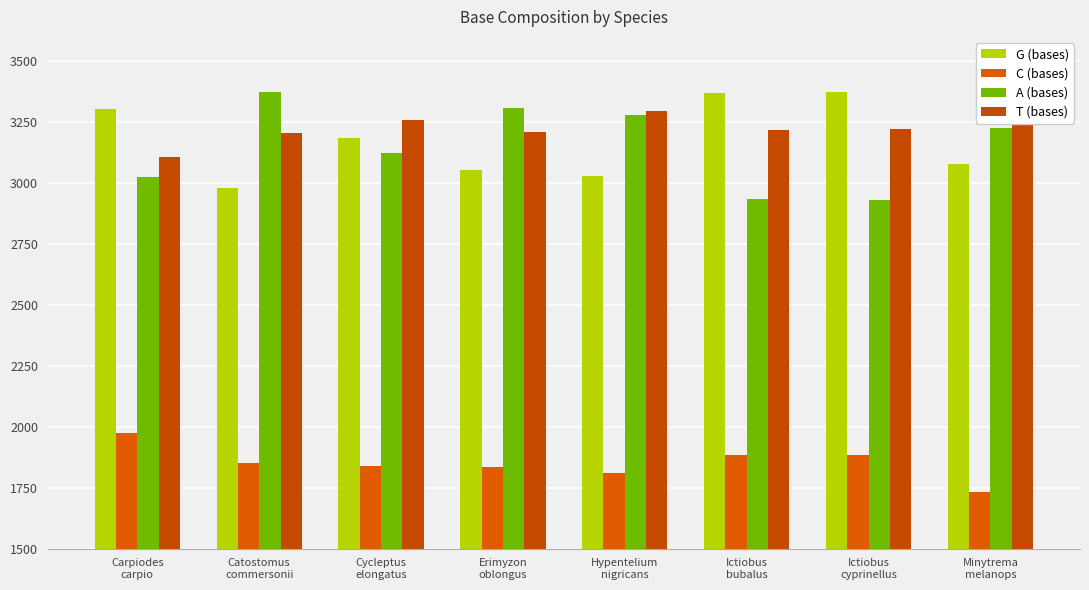

Reading left to right, what are all the values shown in this chart?

G (bases): Carpiodes
carpio=3306	Catostomus
commersonii=2981	Cycleptus
elongatus=3185	Erimyzon
oblongus=3052	Hypentelium
nigricans=3029	Ictiobus
bubalus=3369	Ictiobus
cyprinellus=3374	Minytrema
melanops=3078
C (bases): Carpiodes
carpio=1975	Catostomus
commersonii=1850	Cycleptus
elongatus=1841	Erimyzon
oblongus=1837	Hypentelium
nigricans=1810	Ictiobus
bubalus=1886	Ictiobus
cyprinellus=1884	Minytrema
melanops=1734
A (bases): Carpiodes
carpio=3026	Catostomus
commersonii=3375	Cycleptus
elongatus=3124	Erimyzon
oblongus=3310	Hypentelium
nigricans=3278	Ictiobus
bubalus=2933	Ictiobus
cyprinellus=2929	Minytrema
melanops=3227
T (bases): Carpiodes
carpio=3106	Catostomus
commersonii=3206	Cycleptus
elongatus=3257	Erimyzon
oblongus=3208	Hypentelium
nigricans=3296	Ictiobus
bubalus=3219	Ictiobus
cyprinellus=3220	Minytrema
melanops=3372